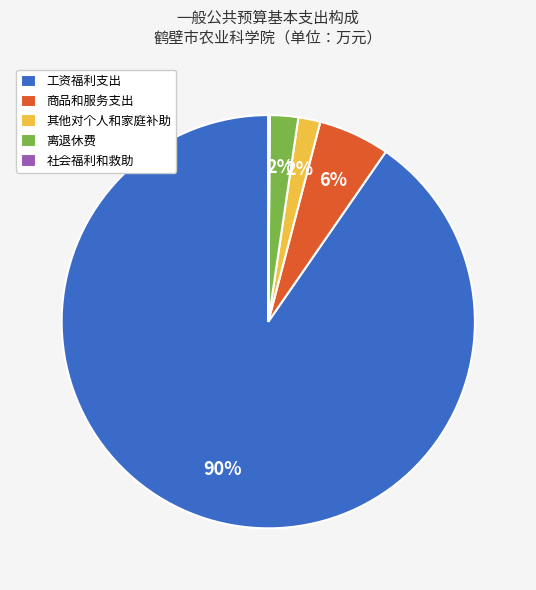

To the nearest percent, what portion does 商品和服务支出 represent?

6%